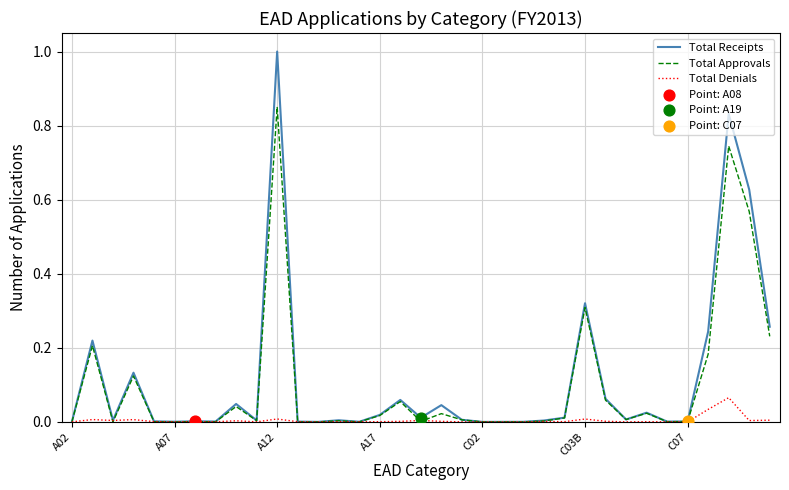

What is the maximum value shown in the chart?

1.0